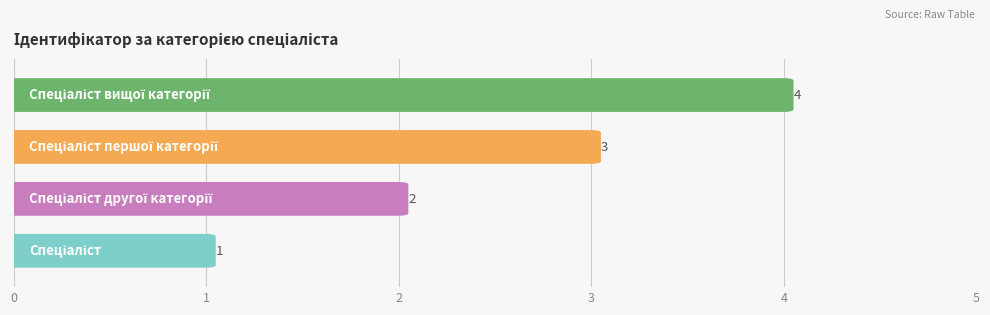

The value at Спеціаліст is 1. True or false?

False